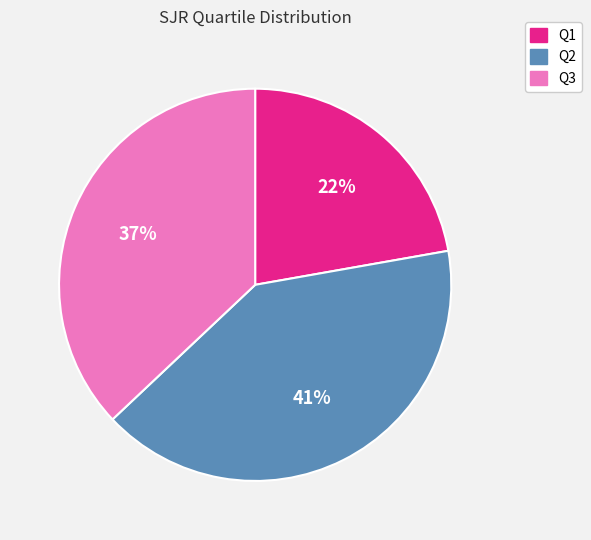

Rank the categories by value from highest to lowest.

Q2, Q3, Q1